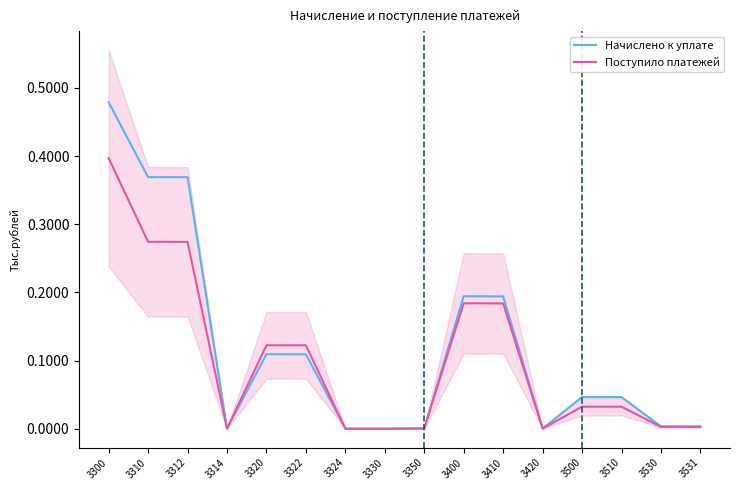

Does the chart have visible grid lines?

No